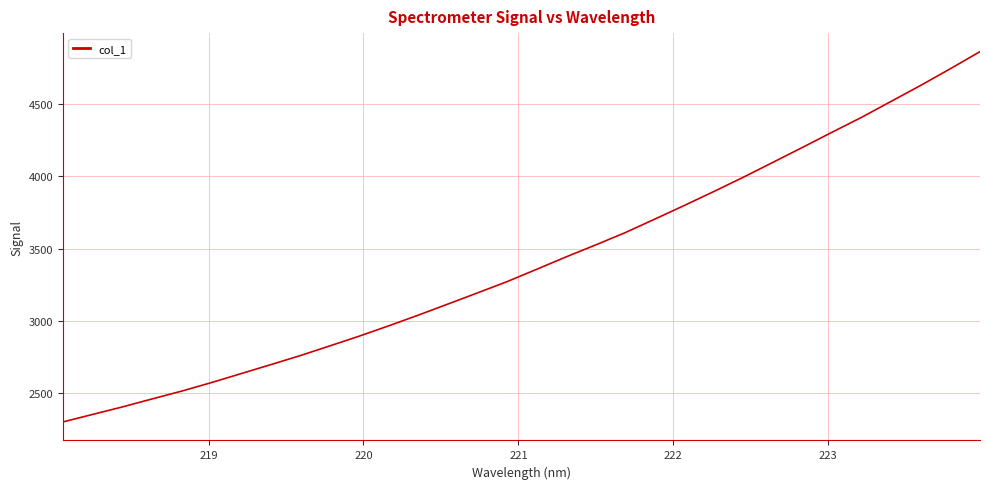

Reading left to right, transcribe all the data shown in this chart.

2303.5	2355.2	2406.6	2461.6	2515.7	2574.2	2636.0	2697.7	2760.3	2827.3	2895.0	2966.5	3040.2	3116.7	3193.7	3271.4	3356.5	3442.5	3525.1	3610.0	3703.5	3797.7	3894.2	3993.0	4095.7	4198.8	4303.4	4406.4	4516.6	4626.7	4741.4	4859.0